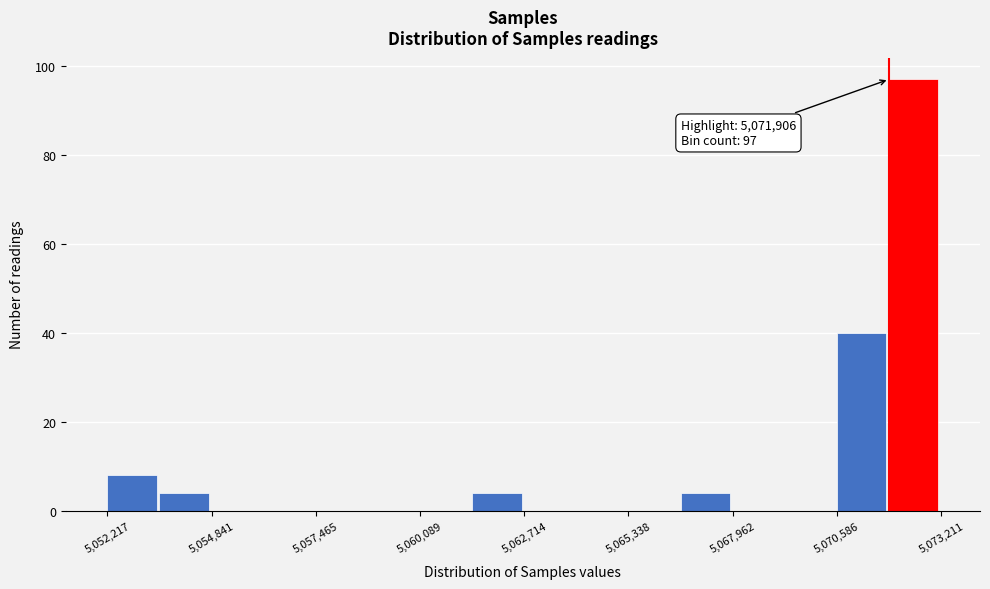

Around what value on the x-axis is the tallest bar? Give the approximate position of its centre, as read against the axis.

5072500